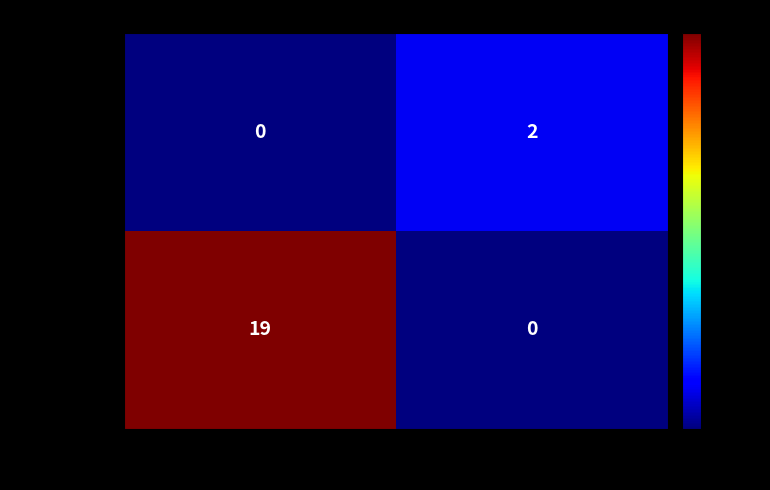

True or false: 5553df1c… has a value of 19 at -1.

True